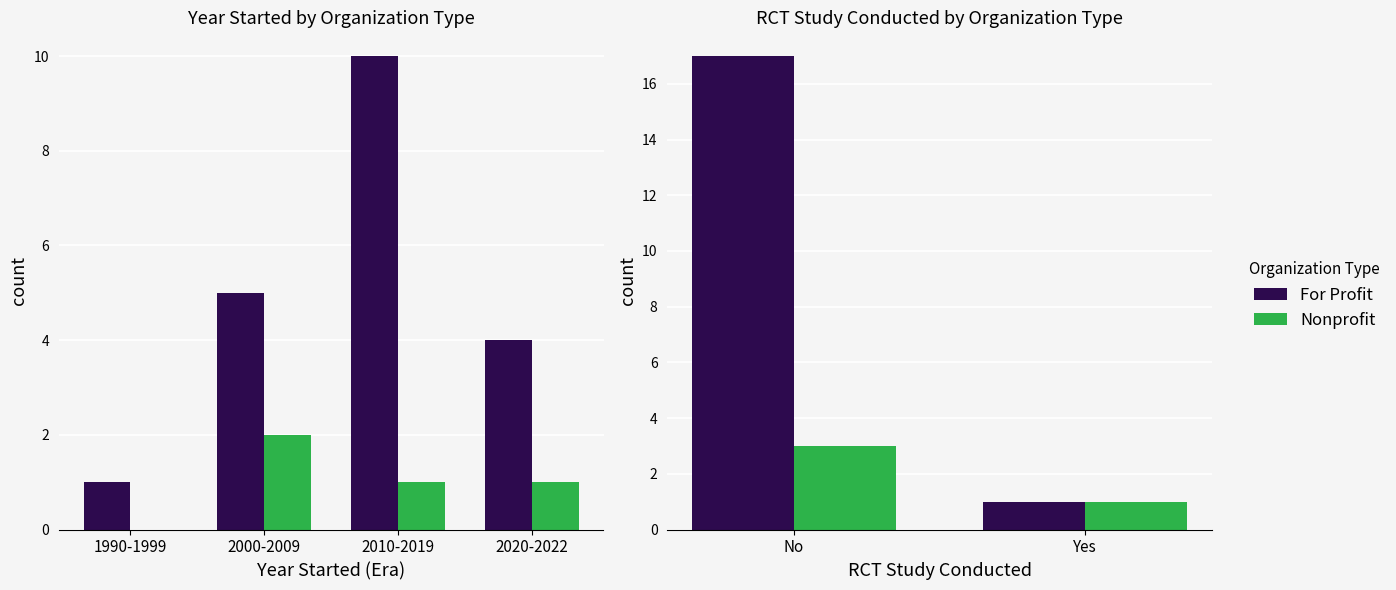

What are all the series names shown in the legend?

For Profit, Nonprofit